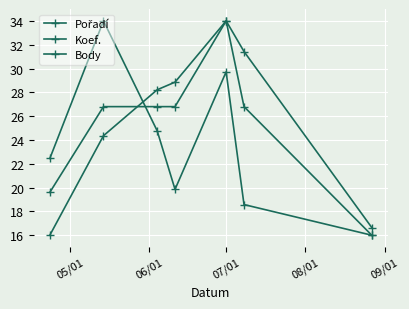

How many data points does each series have?

7